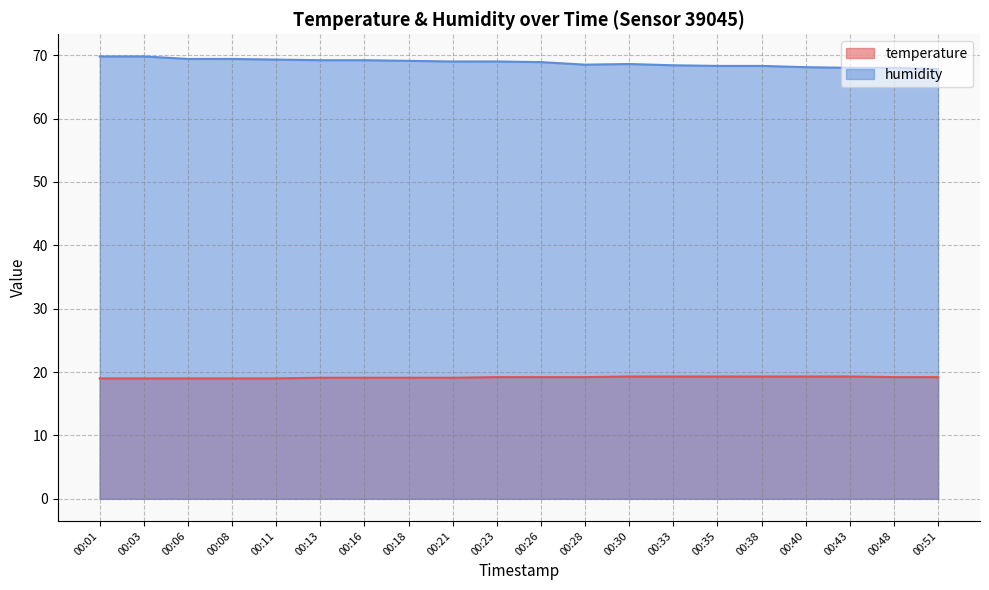

True or false: humidity and temperature intersect in this chart.

False